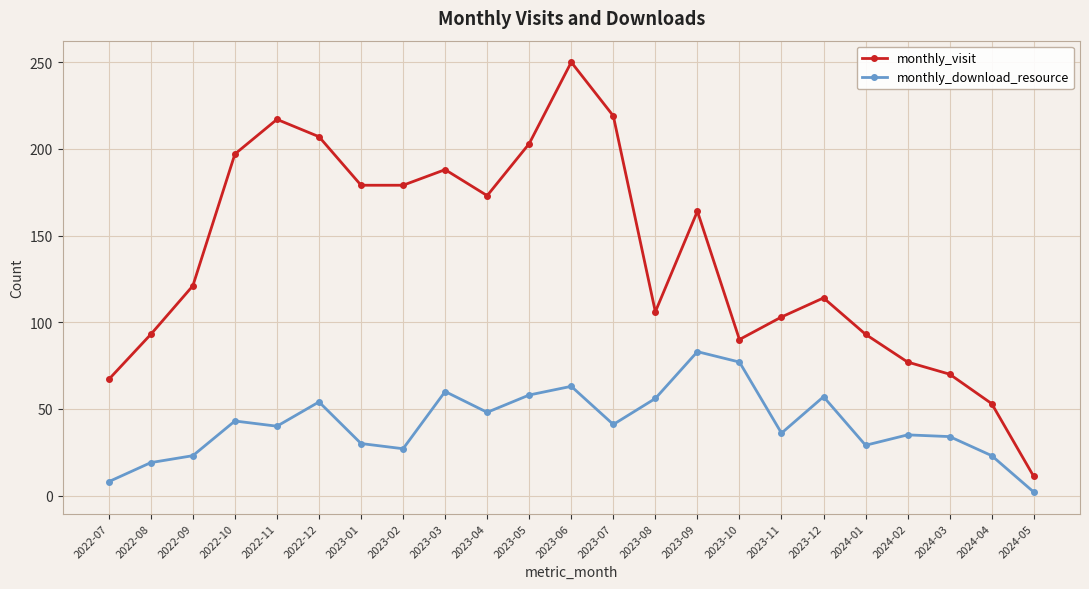

The monthly_visit series shows 164 at 2023-09. True or false?

True